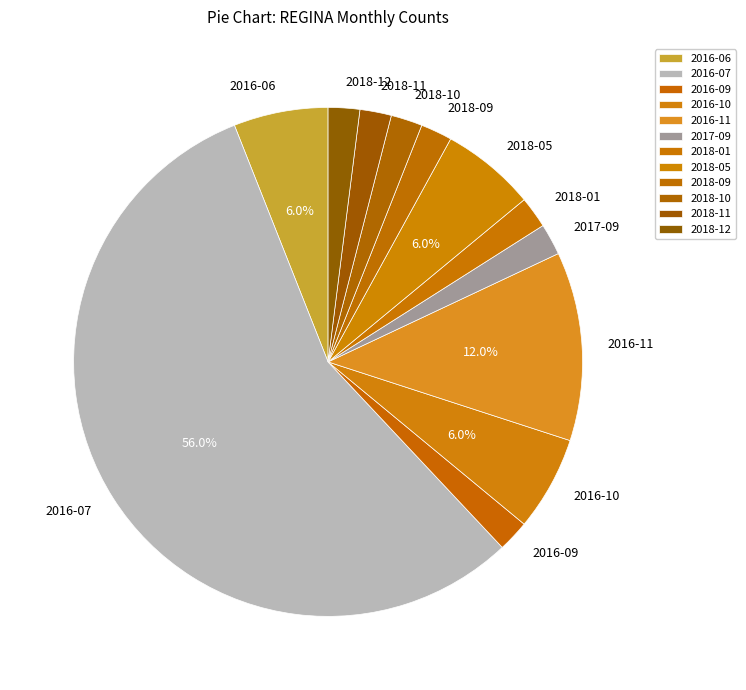

Which slice is the largest?

2016-07